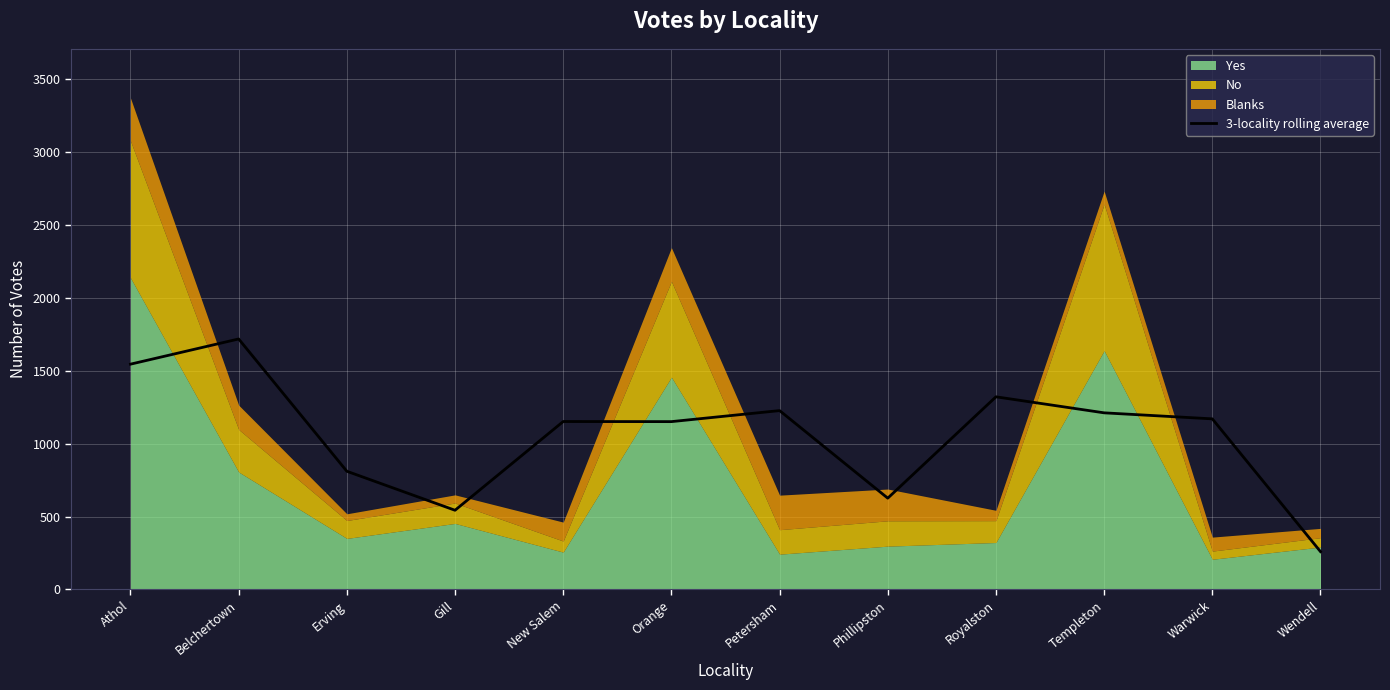

What is the value of the 12th point from the left?

259.3